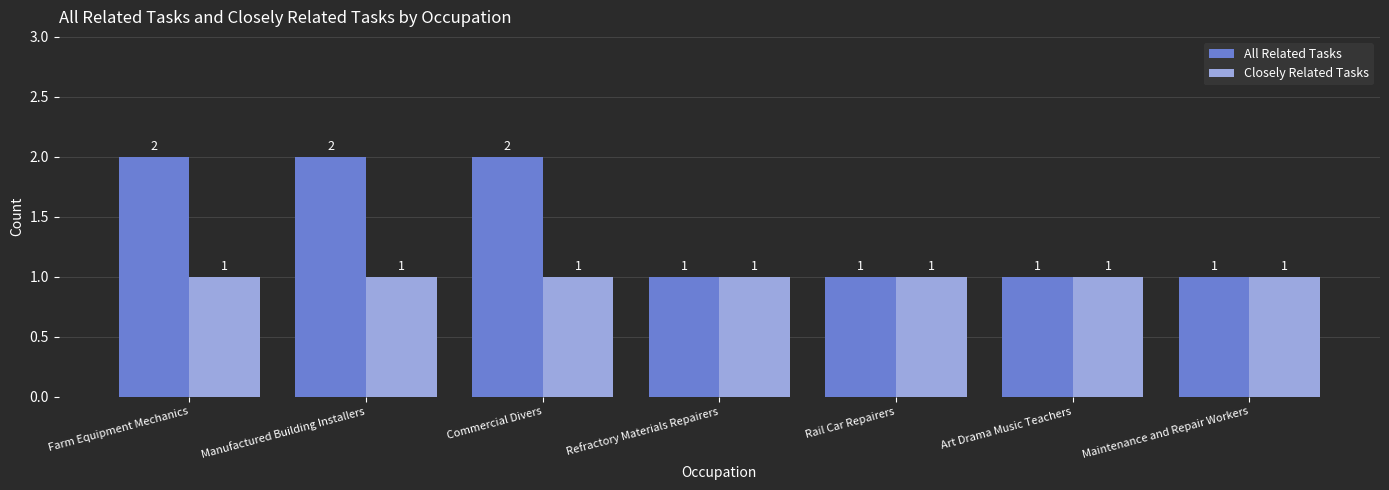

Rank the series by their maximum value, from highest to lowest.

All Related Tasks, Closely Related Tasks